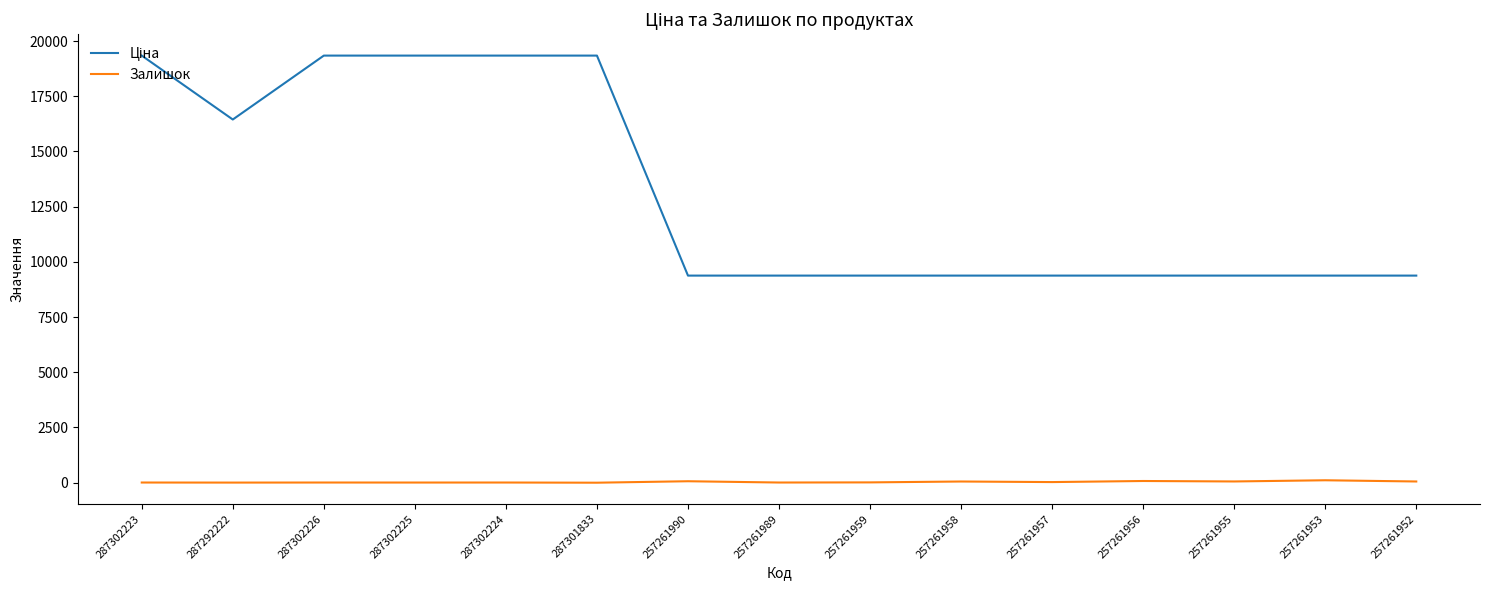

What is the difference between the second highest and minimum values in the Залишок series?

77.0